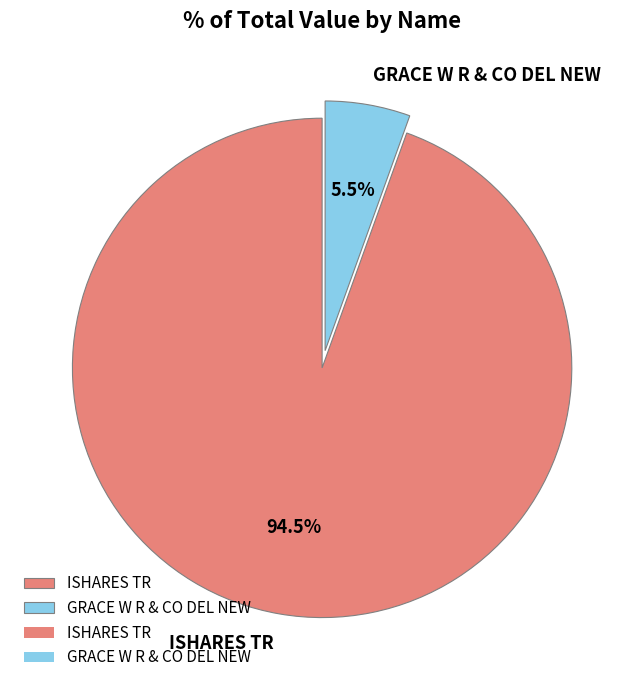

To the nearest percent, what is the difference between the largest and smallest slice percentages?

89%